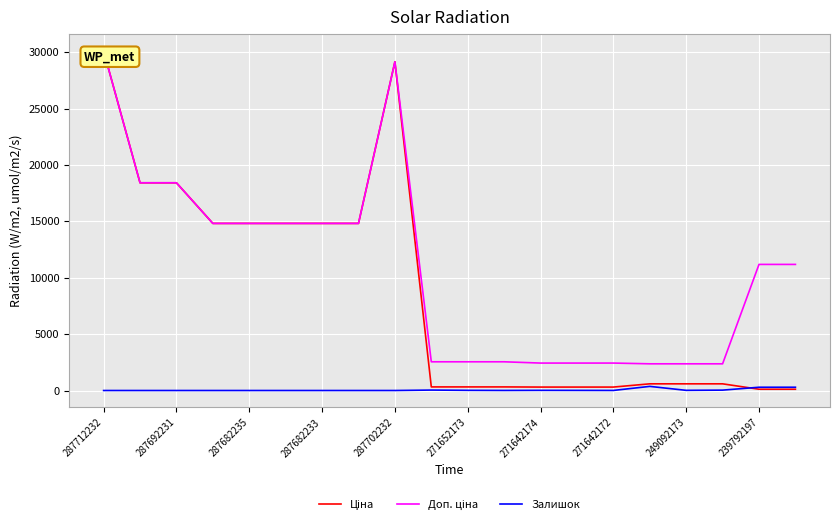

The Залишок series shows 14 at 271642174. True or false?

True